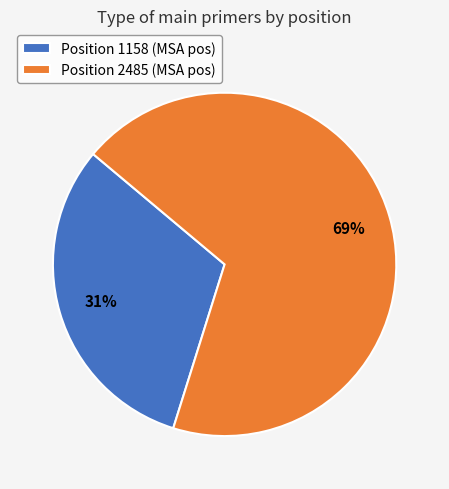

To the nearest percent, what is the combined percentage of Position 1158 (MSA pos) and Position 2485 (MSA pos)?

100%